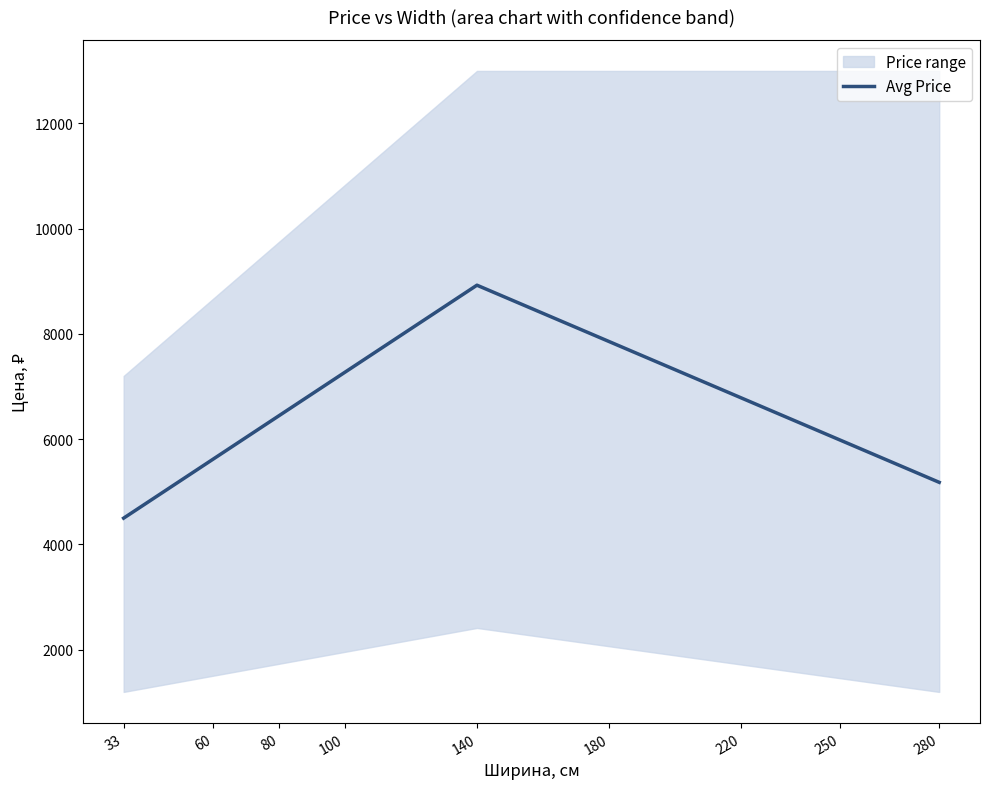

The chart shows a value of 2453.0 at 33. True or false?

False